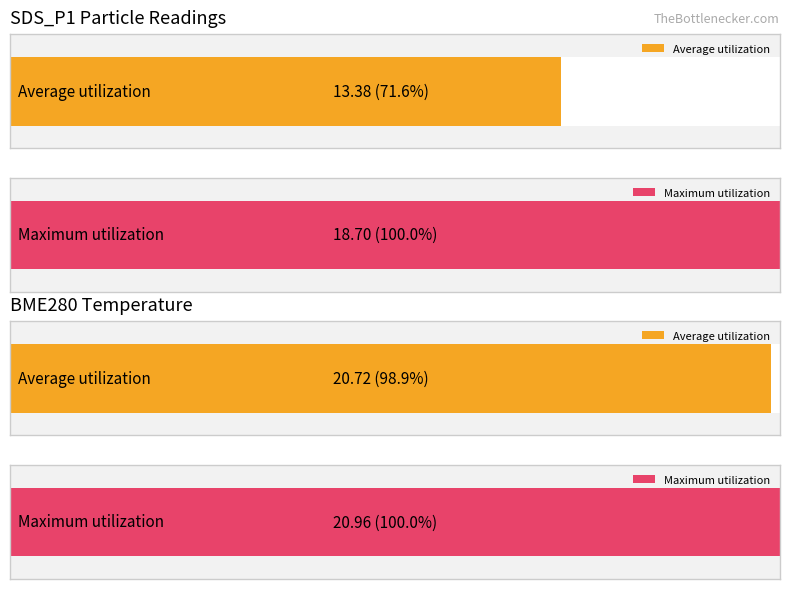

At which label does Average utilization reach its peak?

BME280_temperature